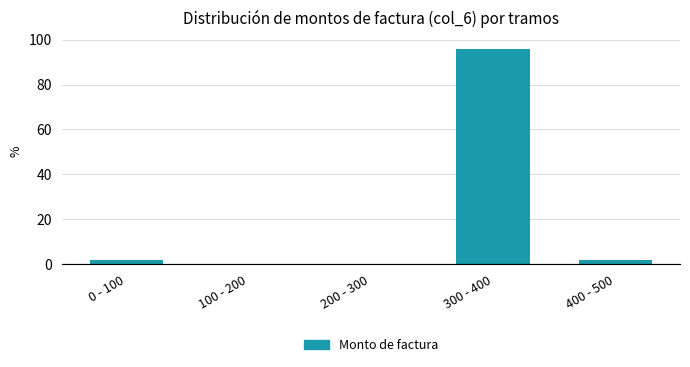

Reading left to right, list all the values displayed in this chart.

0 - 100=2	100 - 200=0	200 - 300=0	300 - 400=96	400 - 500=2